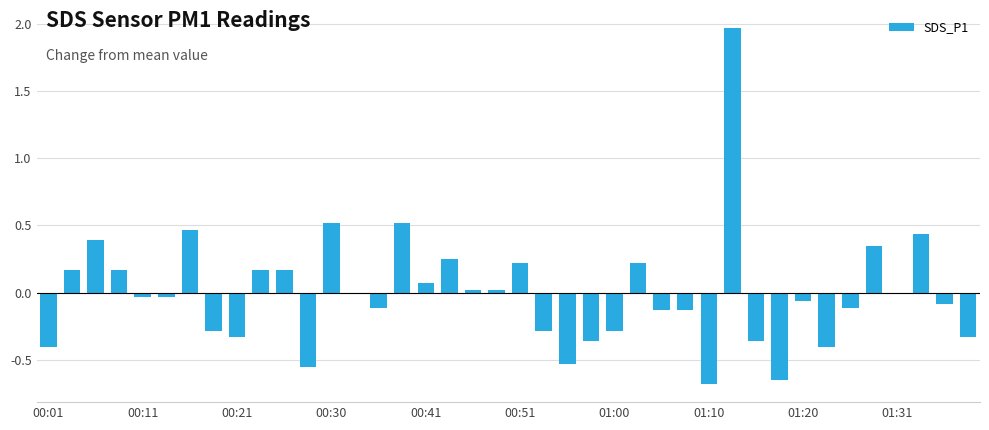

The value at 00:01 is -0.4. True or false?

True